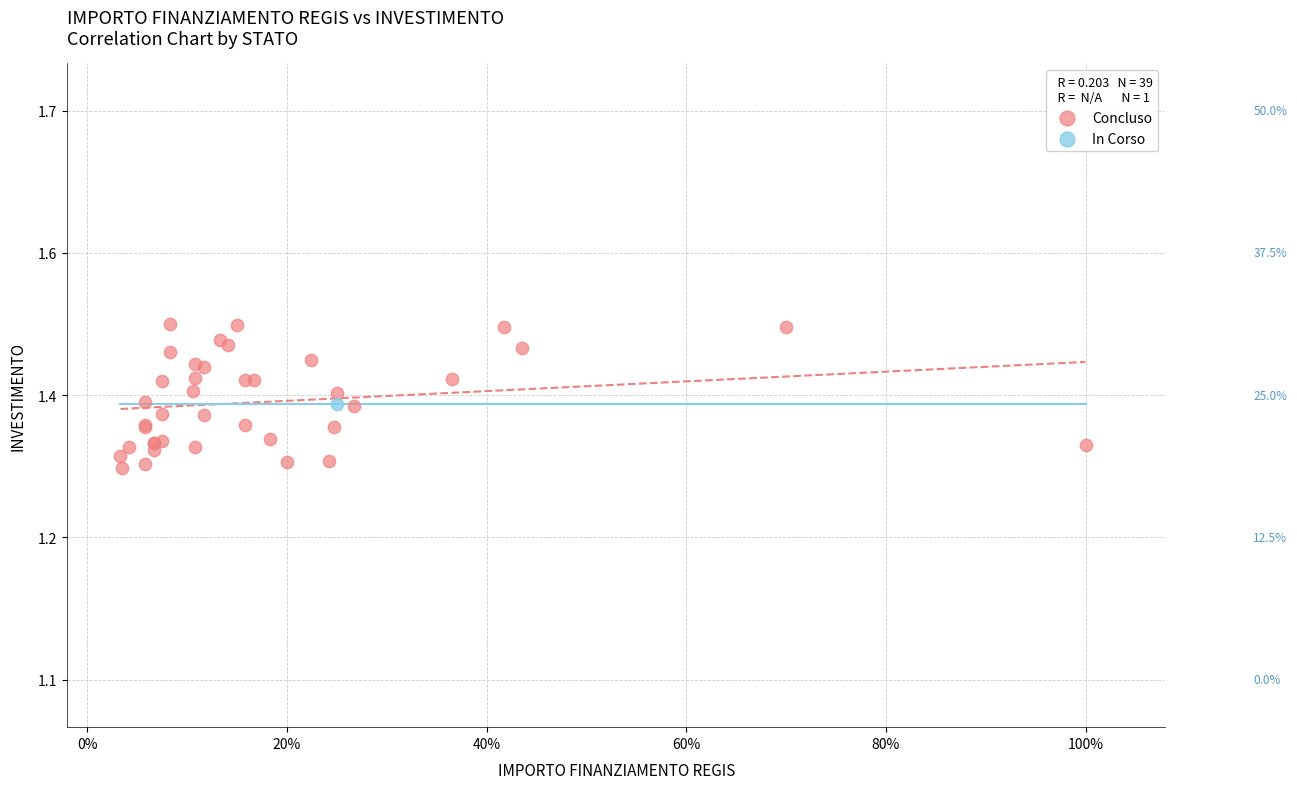

What are all the series names shown in the legend?

Concluso, In Corso